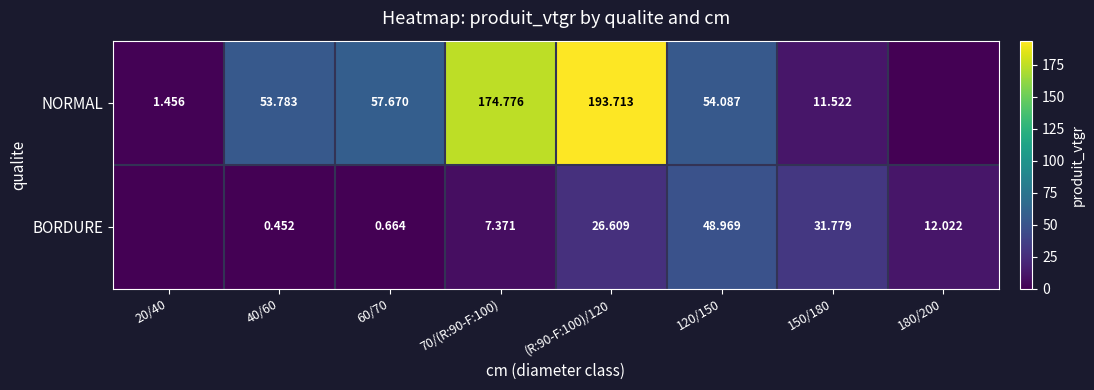

Which series changed the most between (R:90-F:100)/120 and 150/180?

NORMAL